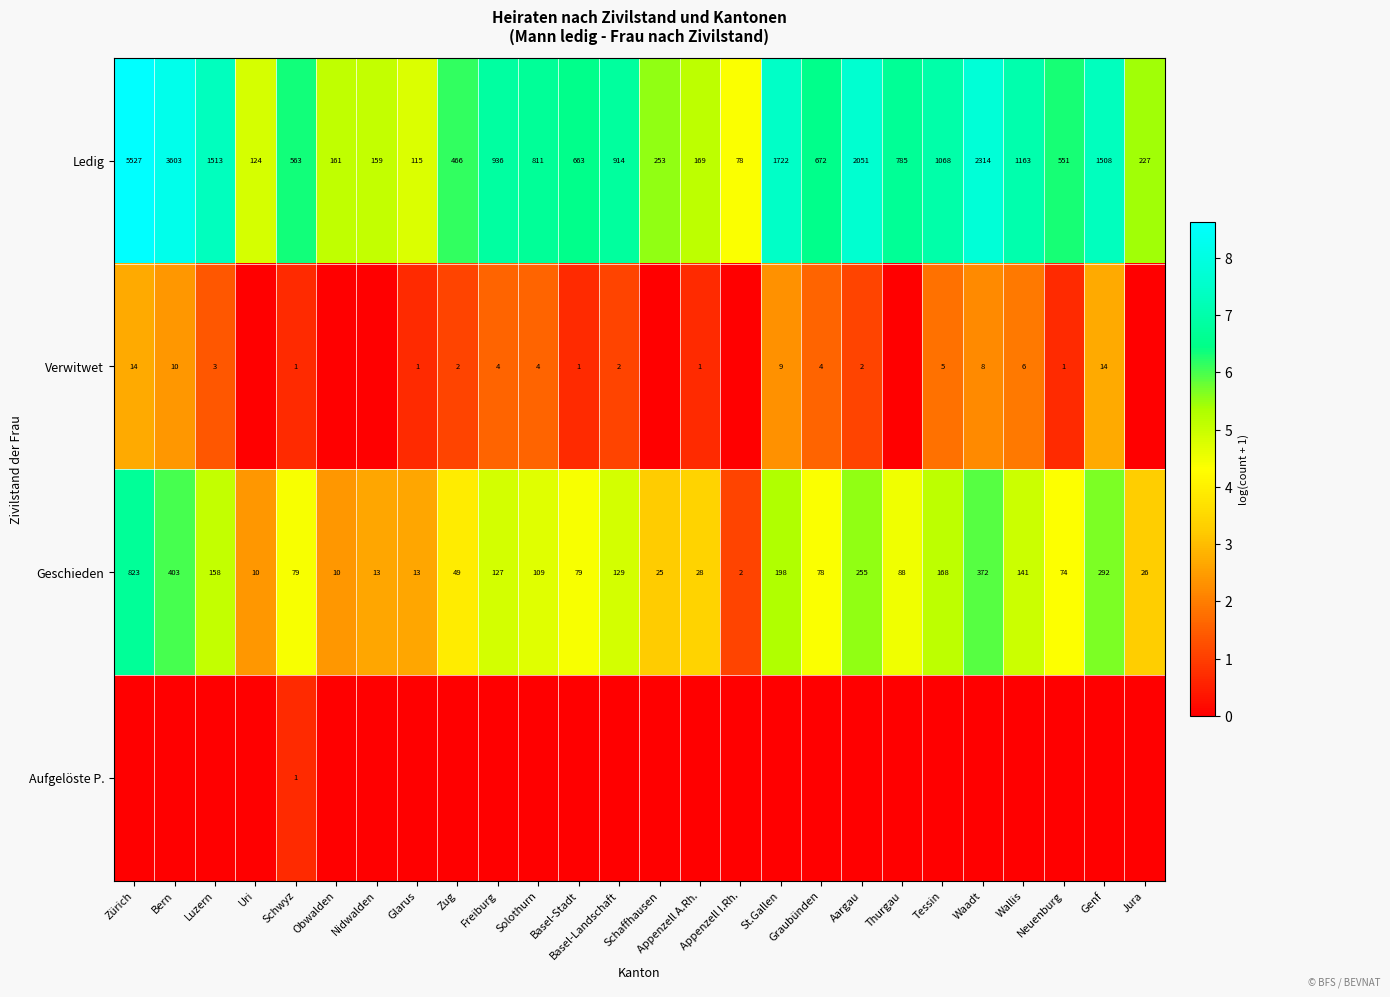

The value of Ledig at Obwalden is 161. True or false?

True